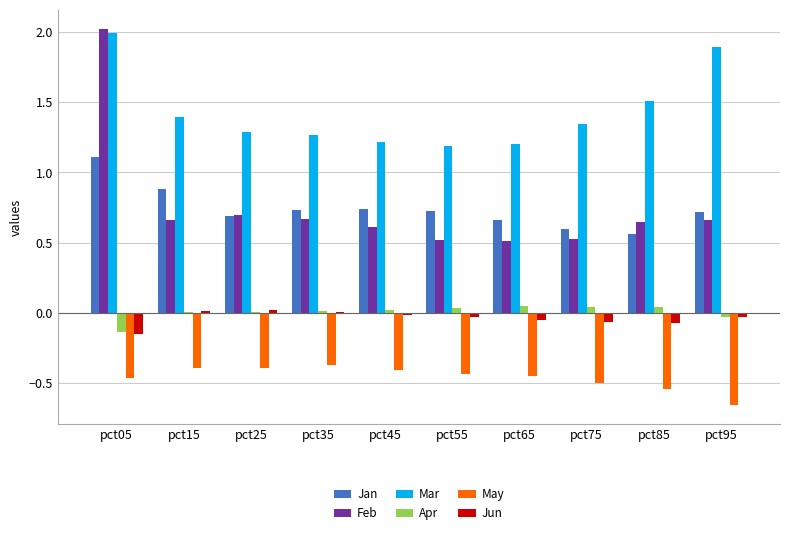

Between pct45 and pct95, which series saw the biggest shift?

Mar